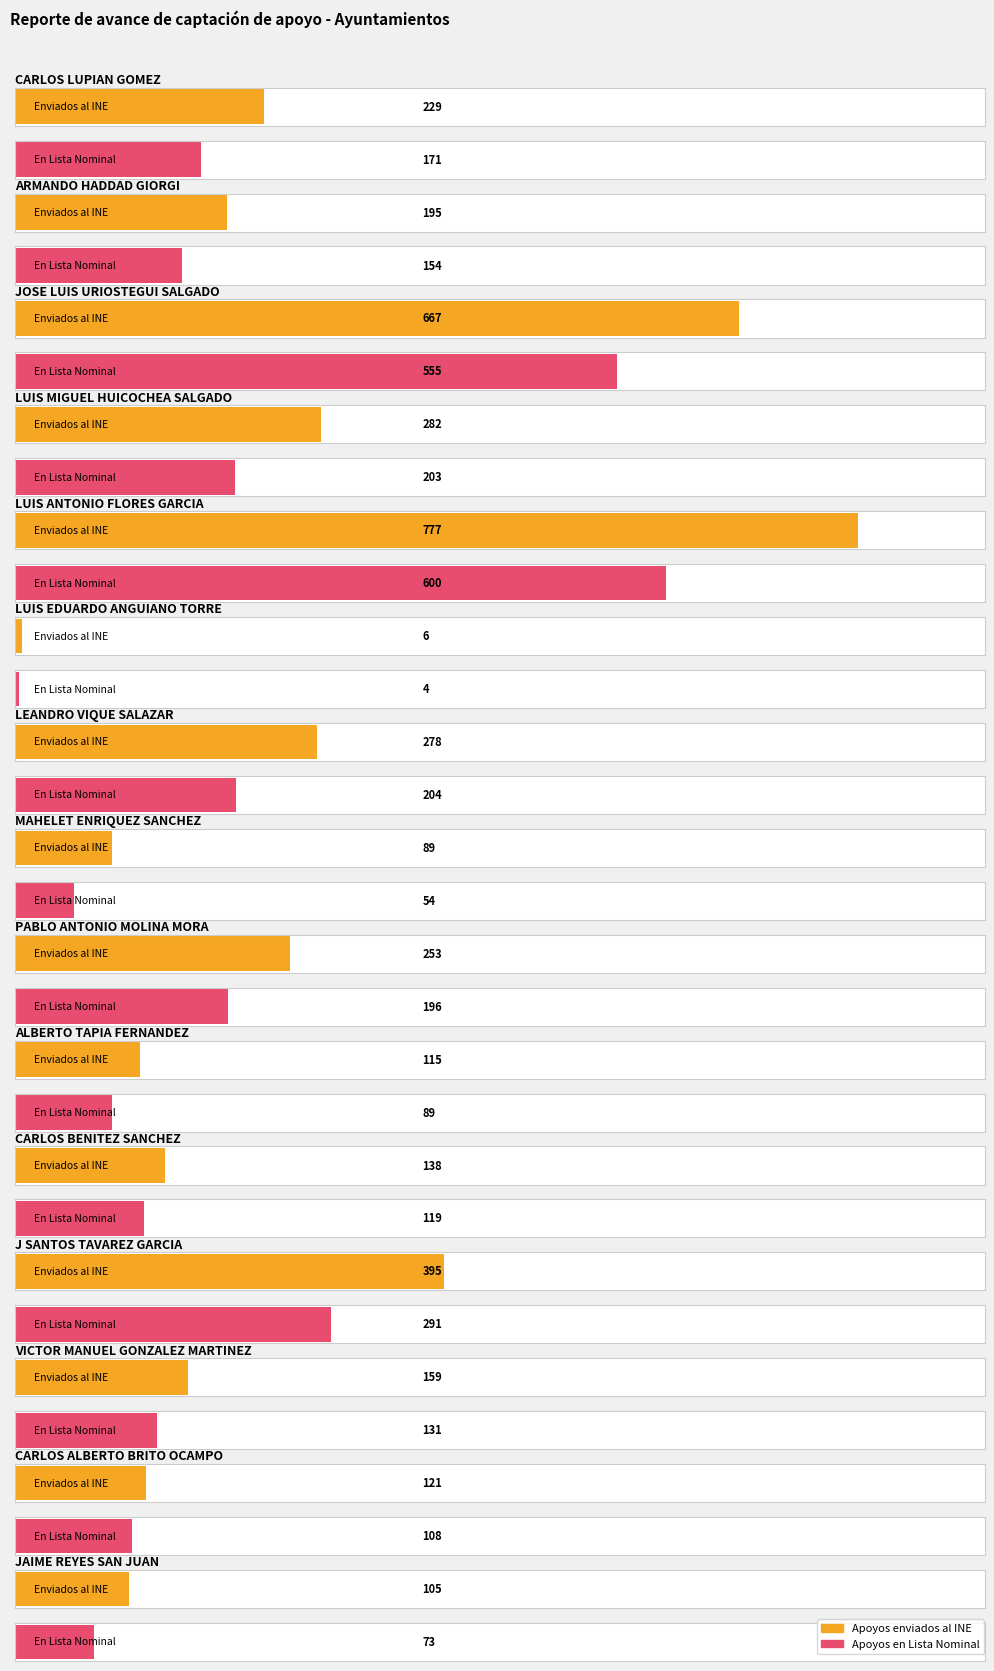

What is the label of the 8th bar from the left?

MAHELET ENRIQUEZ SANCHEZ